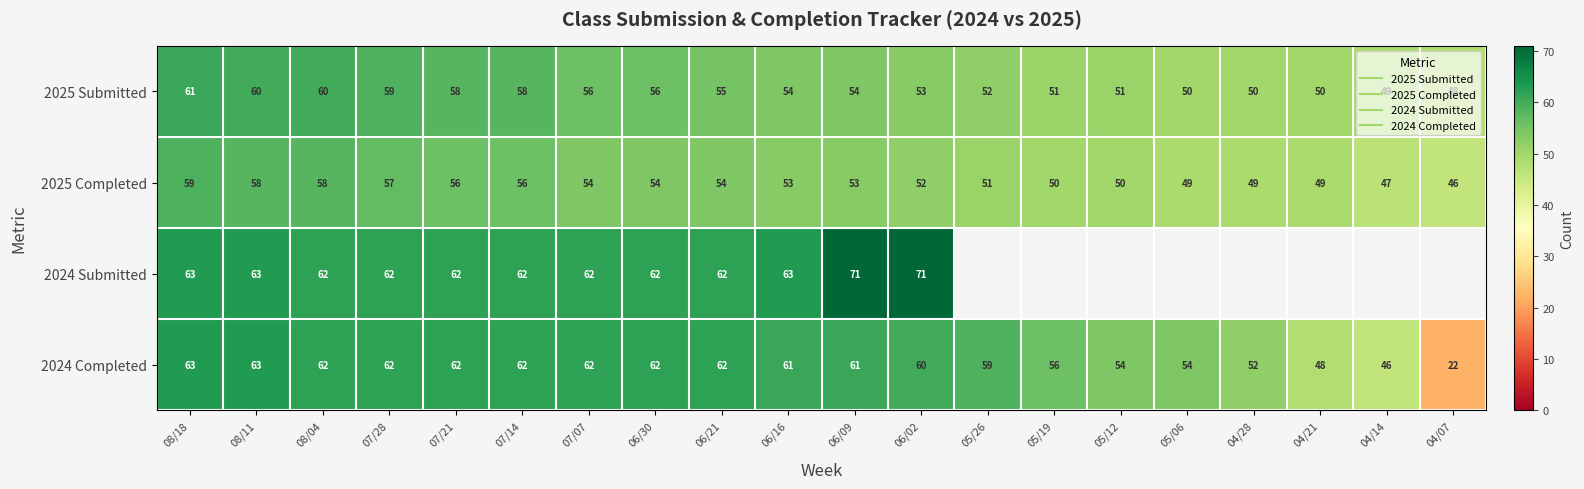

What is the spread (max minus min) of values at 07/14?

6.0